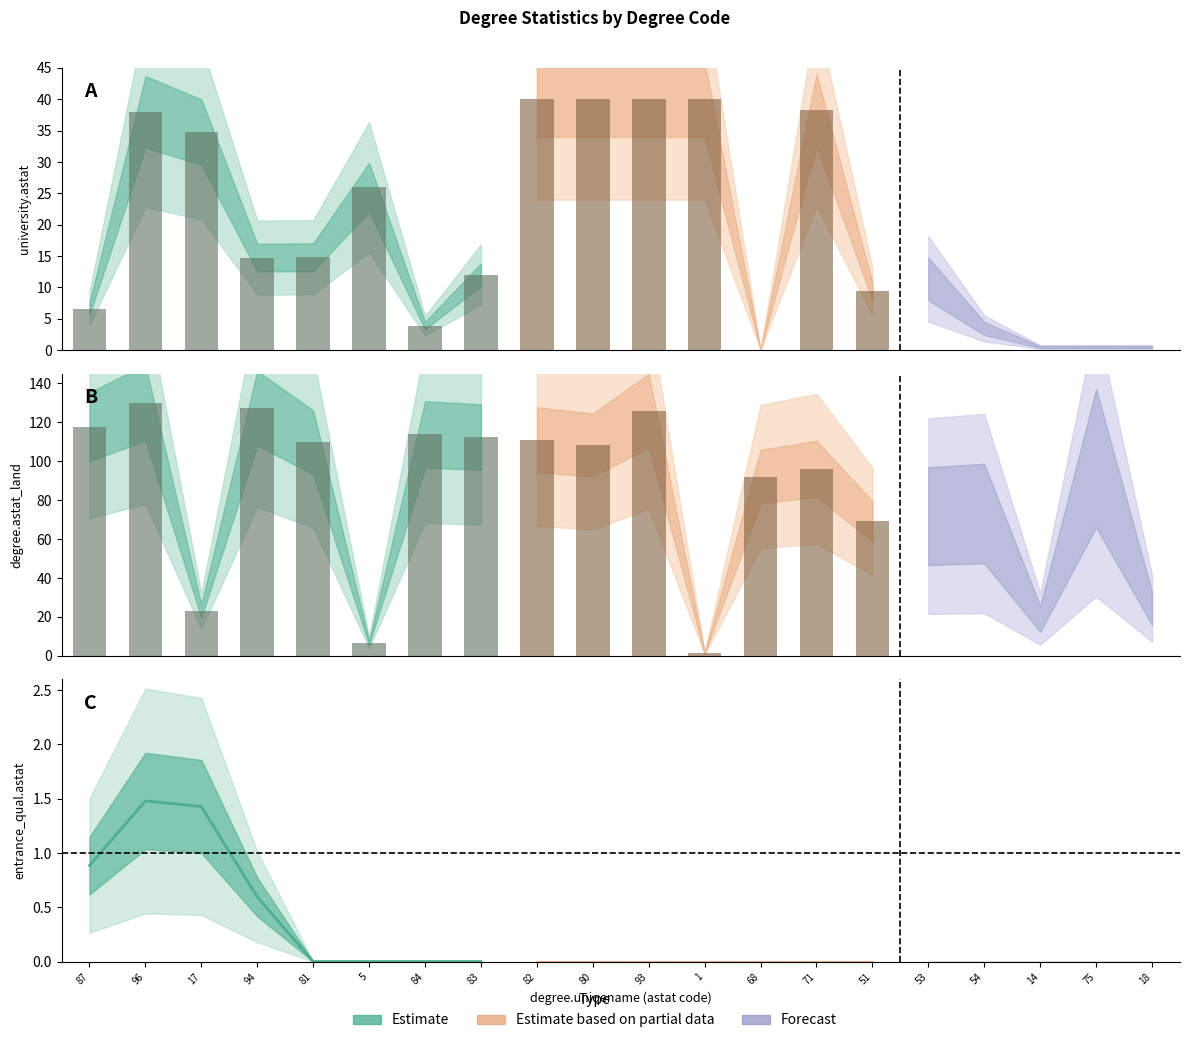

Read the degree.astat_land value at 96.

130.0